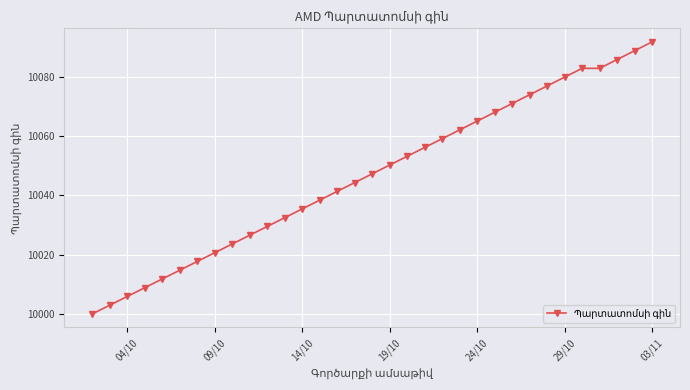

How many distinct data groups are displayed?

1